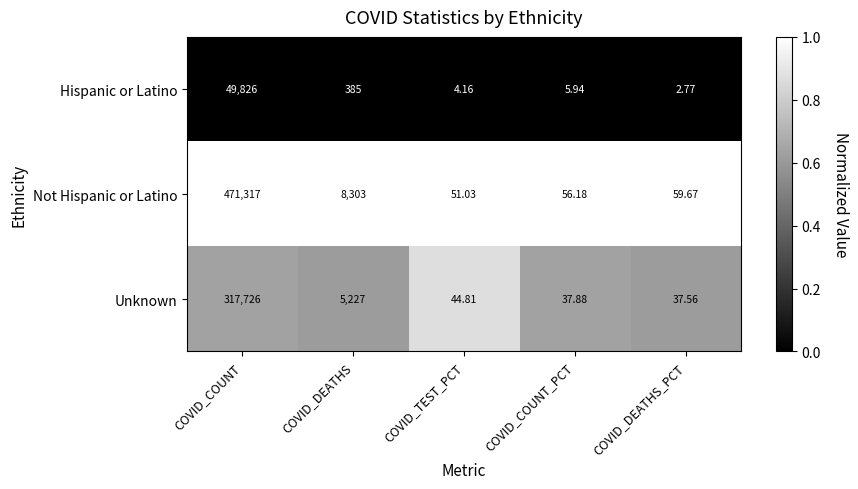

At COVID_COUNT_PCT, list the series in order from smallest to largest.

Hispanic or Latino, Unknown, Not Hispanic or Latino